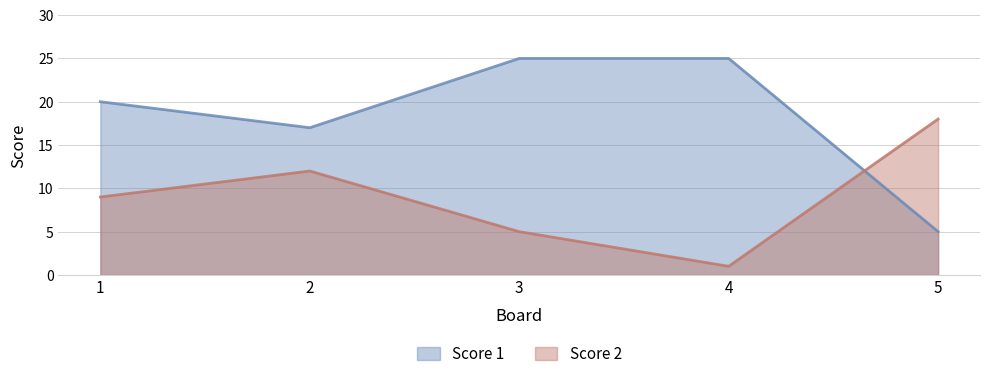

Count the Score 2 values in the range 5 to 12.

3